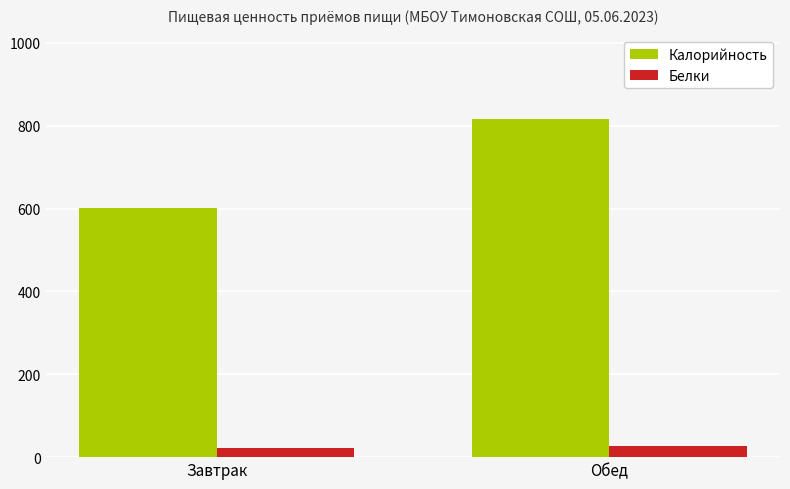

At which category does the chart reach its peak across all series?

Обед